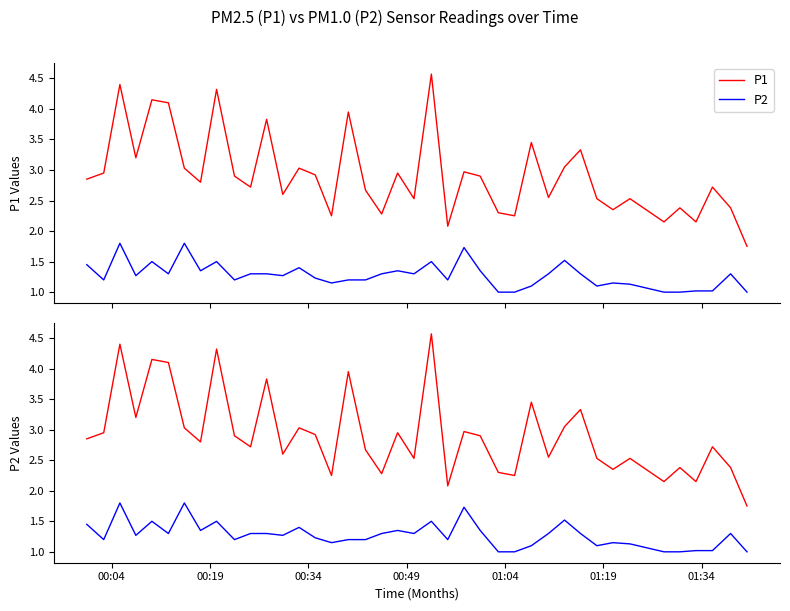

True or false: P2 and P1 cross at least once.

False